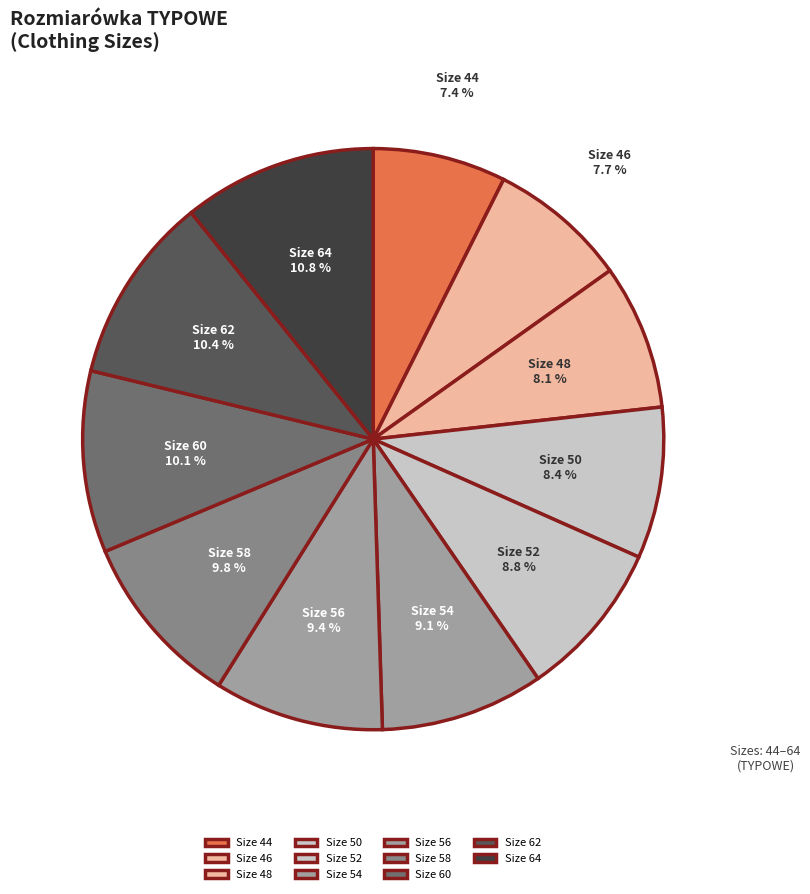

Approximately how many times larger is the value at Size 56 compared to Size 46?

1.2